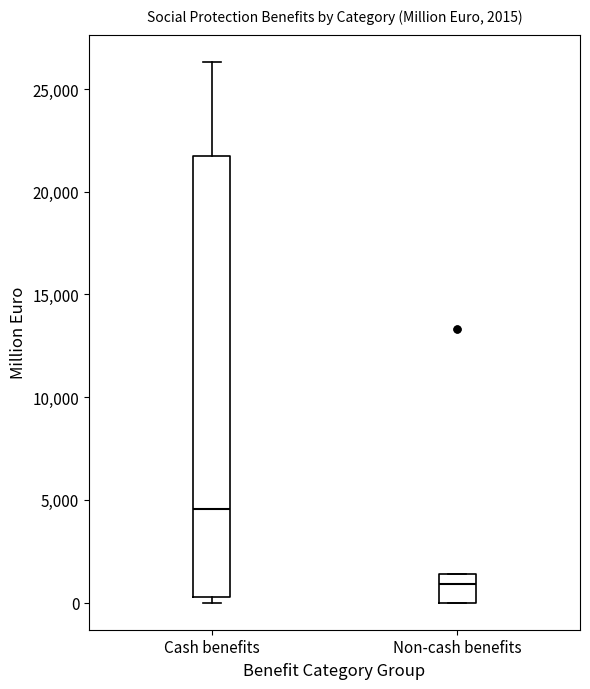

Which box has the lowest median line?

Non-cash benefits